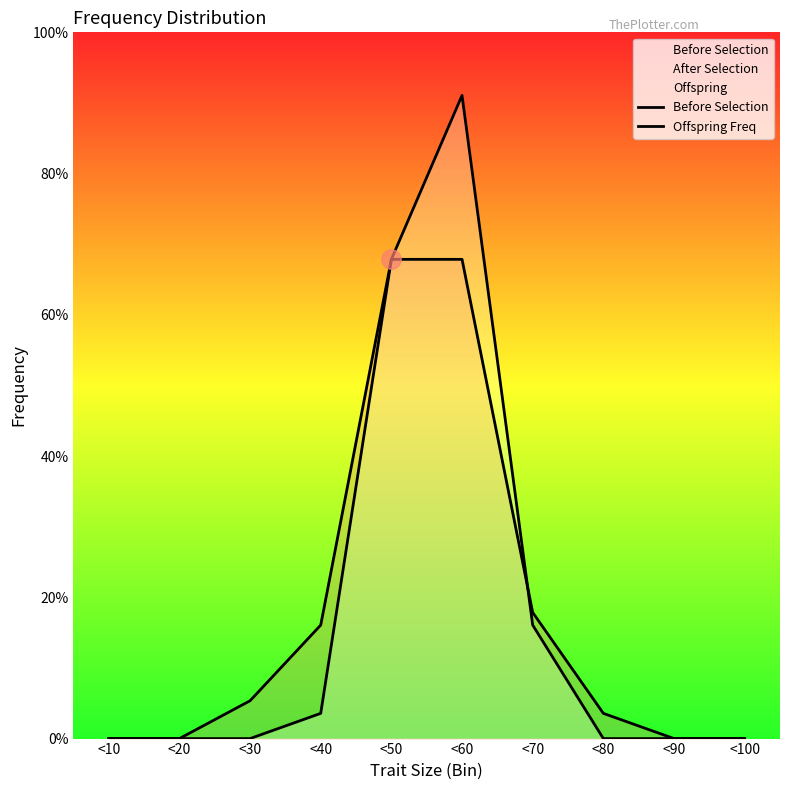

Which has a higher value, <100 or <60?

<60